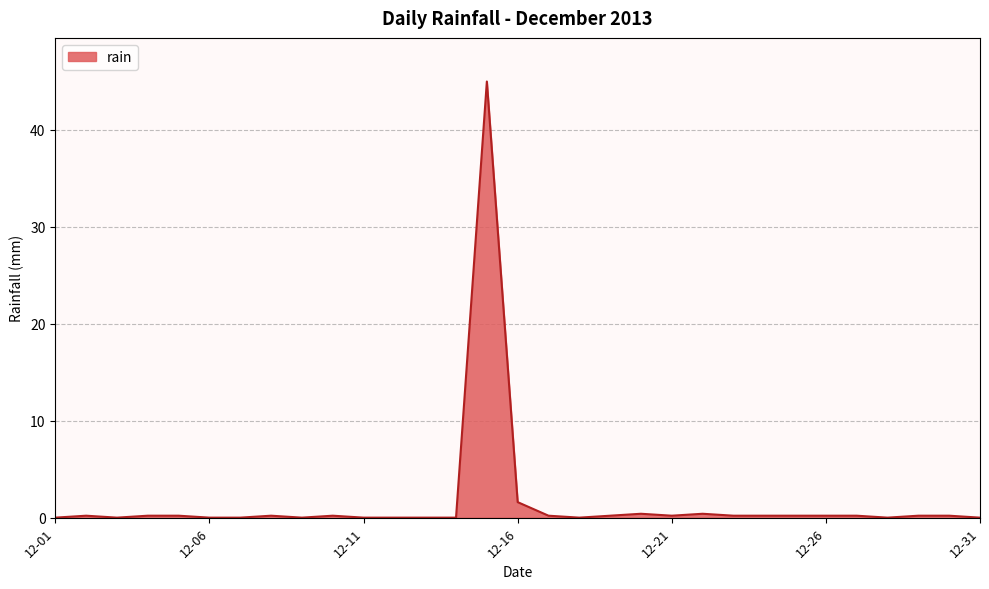

What is the difference between the maximum and minimum values?

45.0